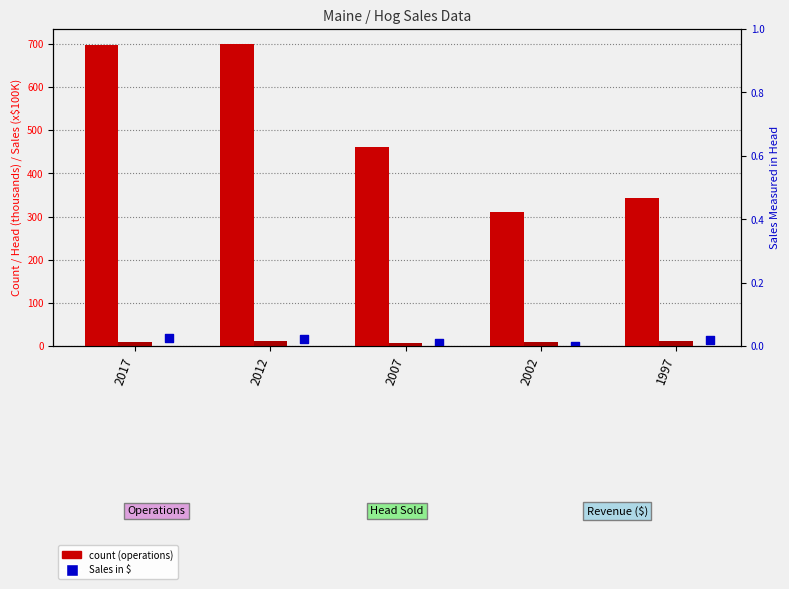

Which series contains the lowest Y value?

HOGS - SALES, MEASURED IN $ (x$100K)